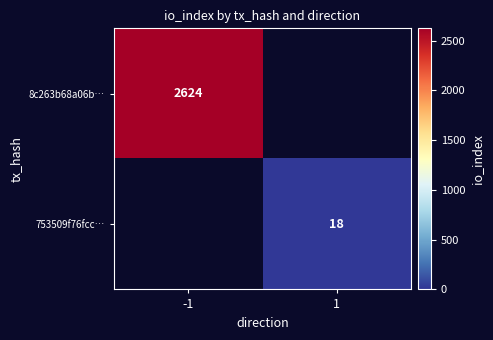

The 753509f76fcc… series shows 31.2 at 1. True or false?

False